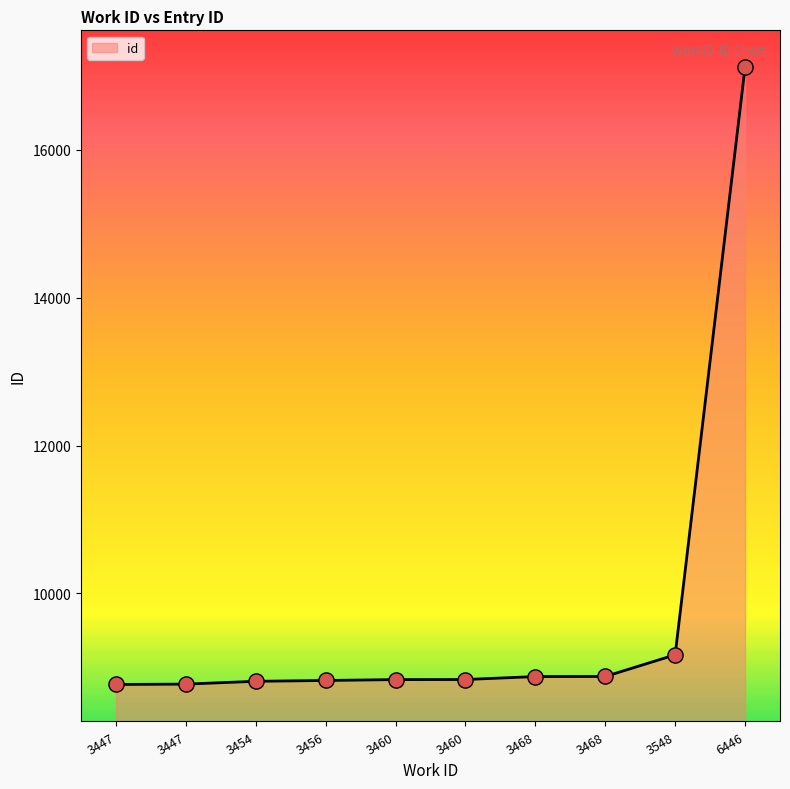

Does the chart have visible grid lines?

No